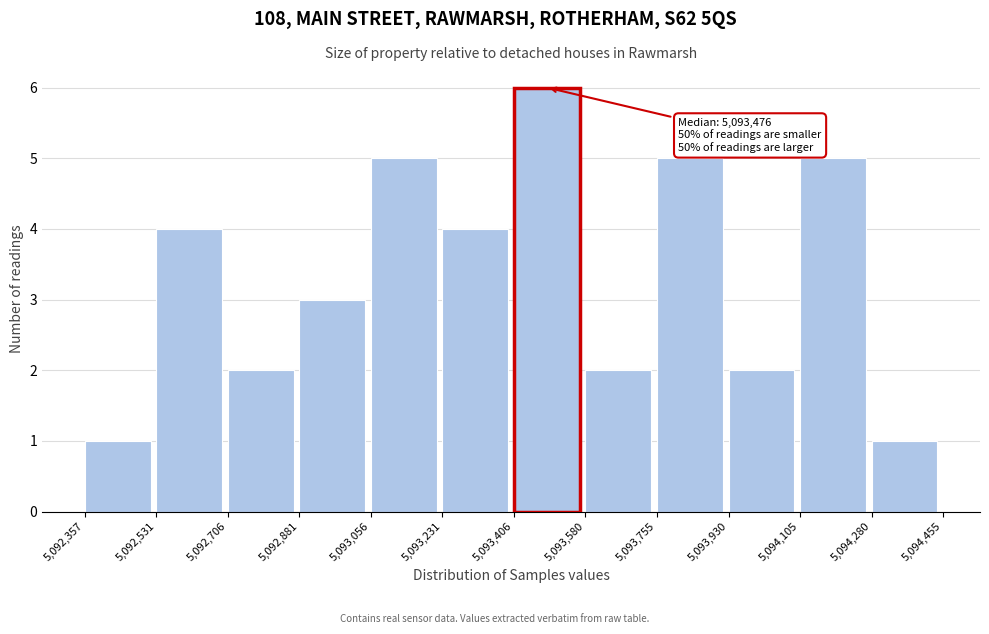

Over which range of the x-axis is the bar tallest?

5,093,406 to 5,093,580